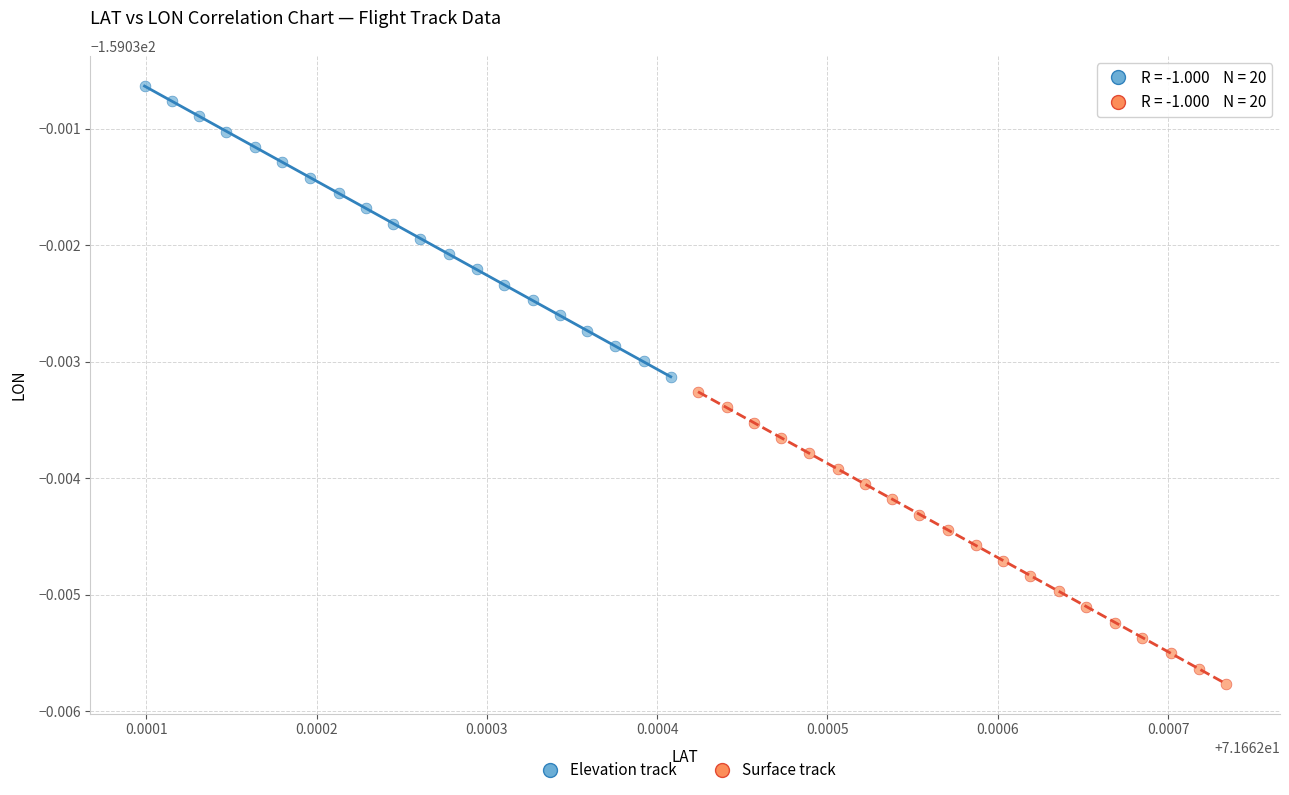

Which series contains the lowest Y value?

Surface track